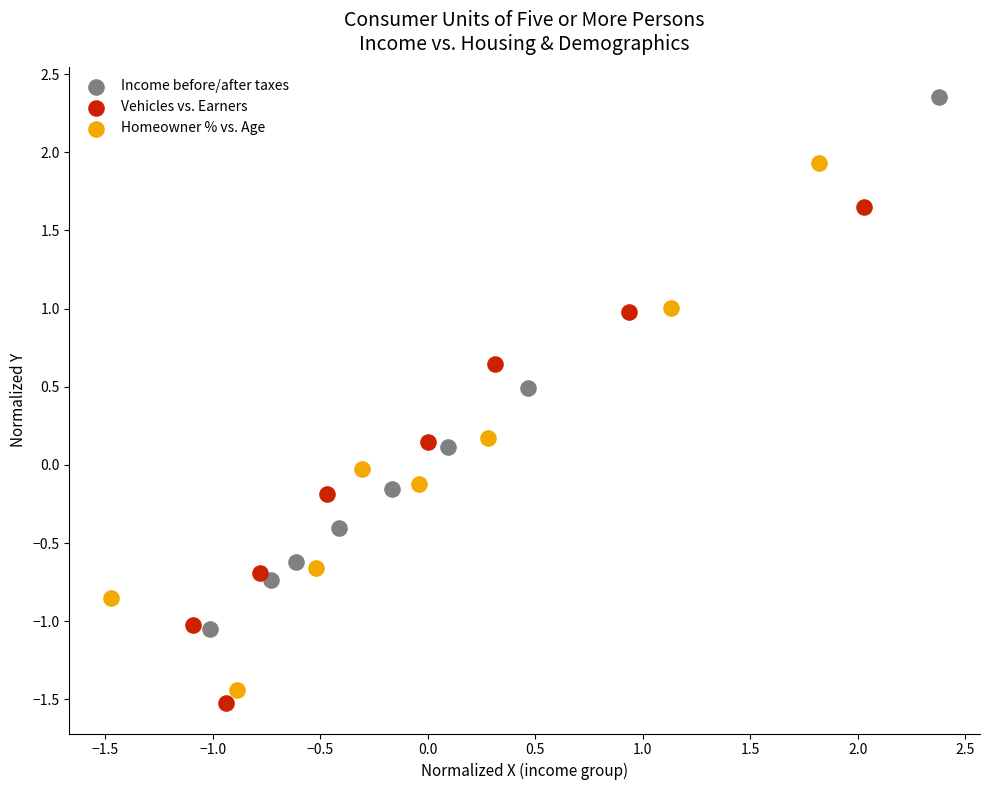

Which series reaches the maximum Y coordinate?

Income before/after taxes